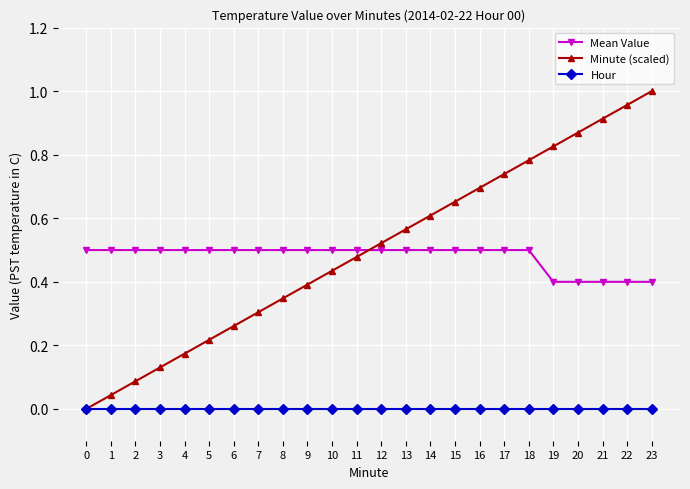

Which series changed the most between 5 and 14?

Minute (scaled)